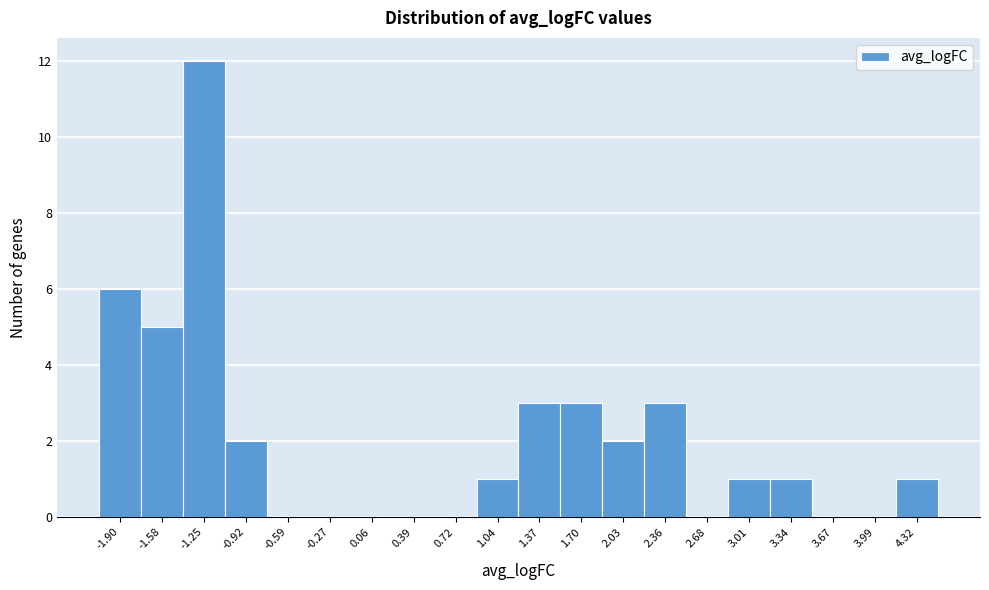

Reading left to right, what are all the values shown in this chart?

-1.90=6	-1.58=5	-1.25=12	-0.92=2	-0.59=0	-0.27=0	0.06=0	0.39=0	0.72=0	1.04=1	1.37=3	1.70=3	2.03=2	2.36=3	2.68=0	3.01=1	3.34=1	3.67=0	3.99=0	4.32=1